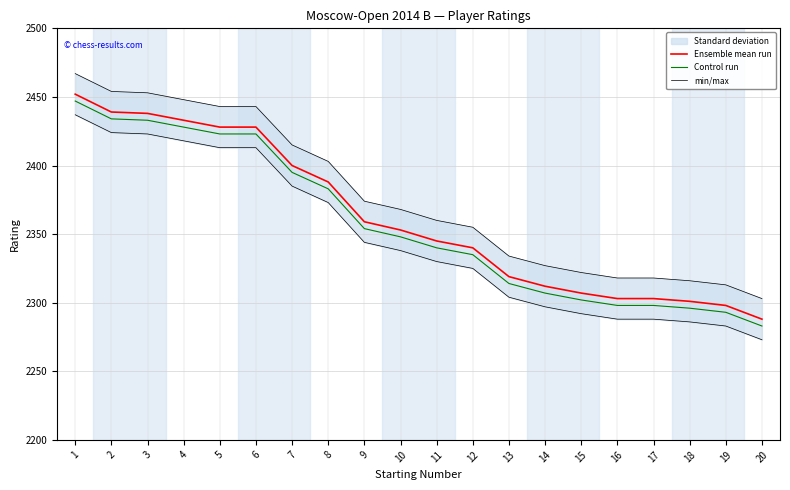

Which series has the largest total across all categories?

min/max